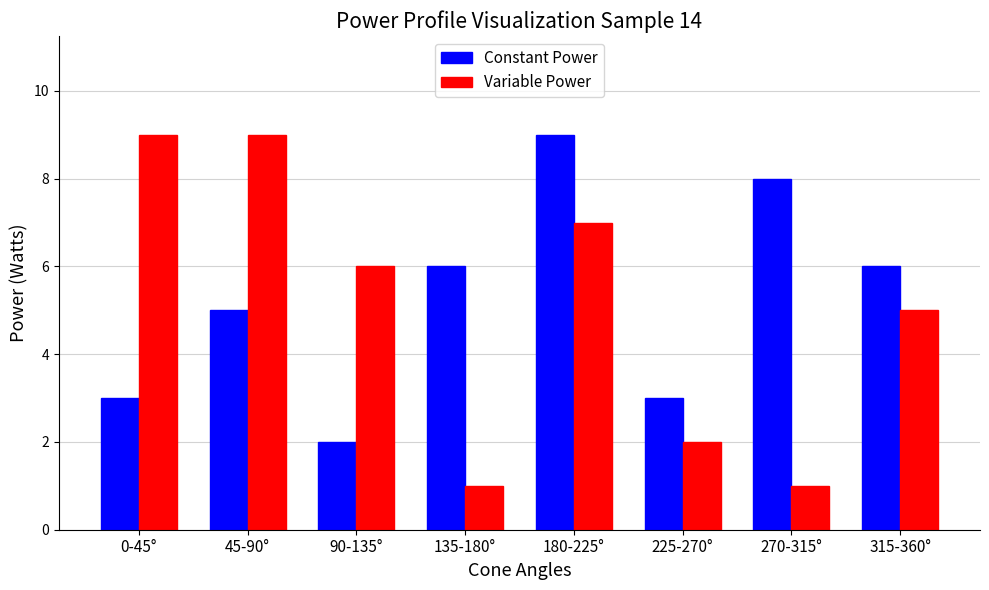

Count the number of data series in this chart.

2